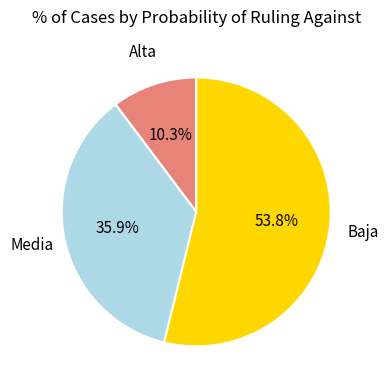

How many slices are in this pie chart?

3